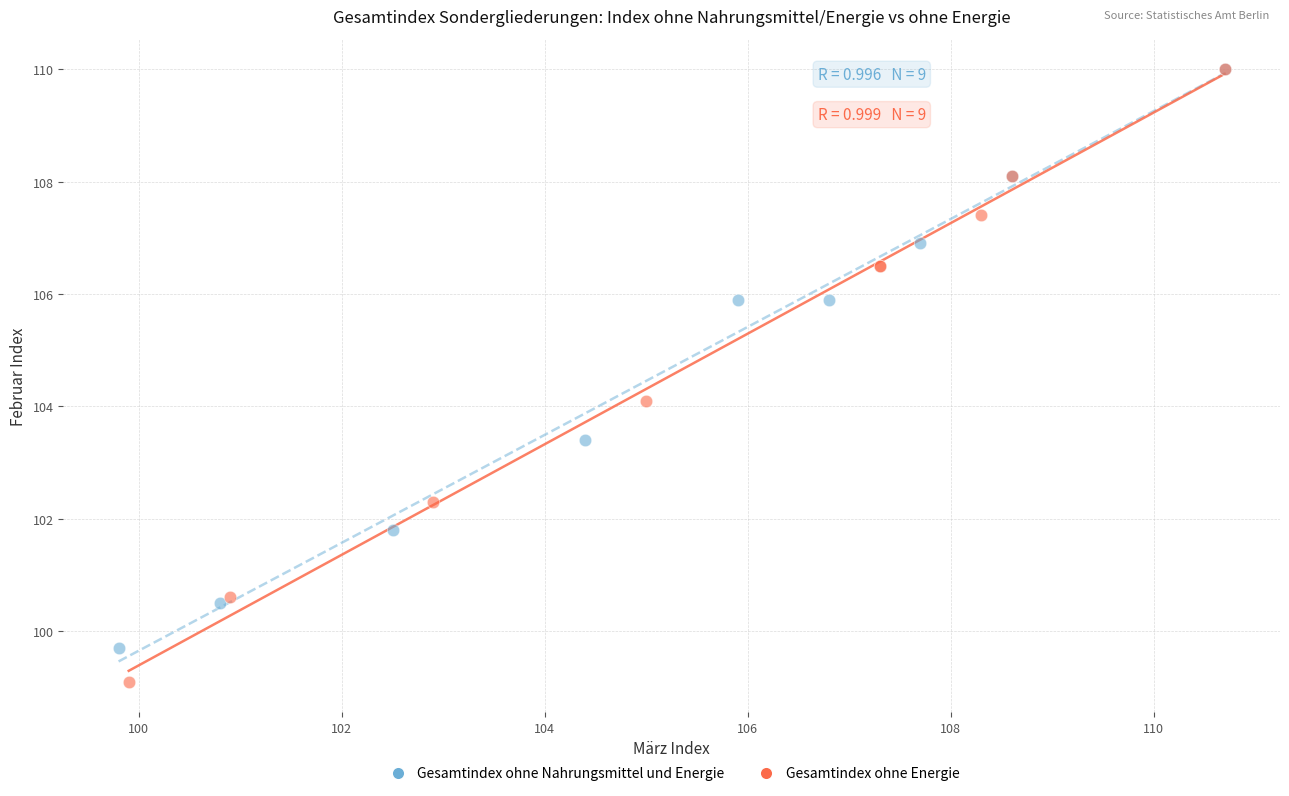

Which series contains the lowest Y value?

Gesamtindex ohne Energie